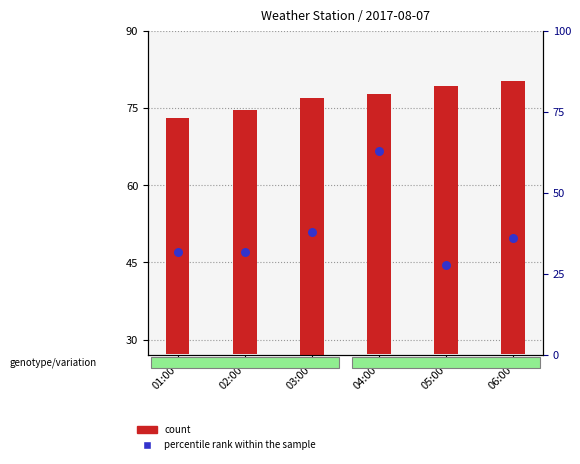

What is the change in value from 03:00 to 06:00?

-1.9